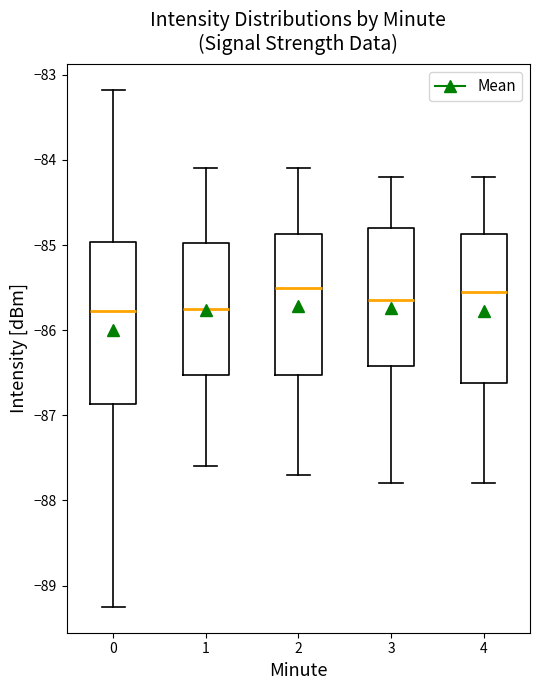

Where is the upper edge of the box at x = 0 on the y-axis? The values are not printed on the chart, so give them approximately, as read against the axis.

-85.0